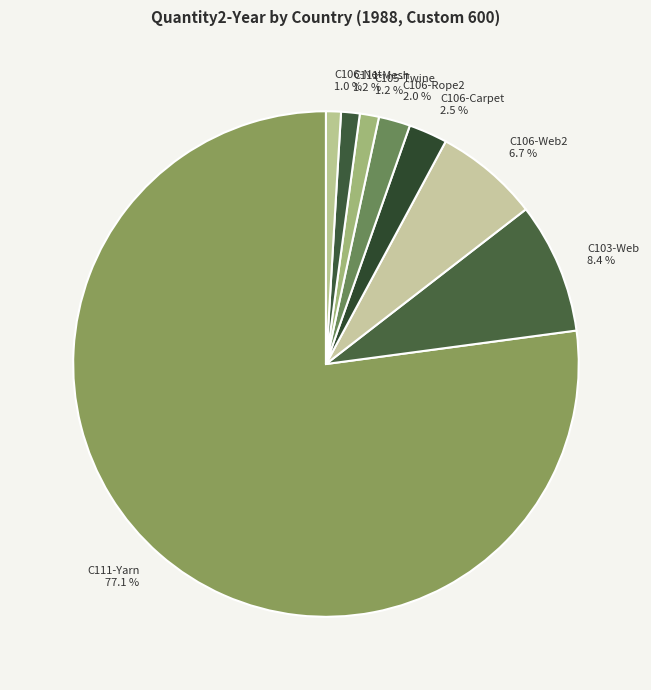

Which category has the biggest portion of the pie?

C111-Yarn